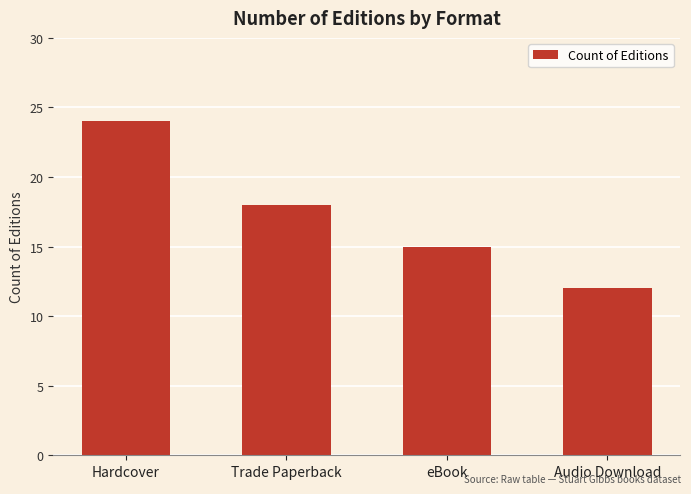

What is the smallest value displayed?

12